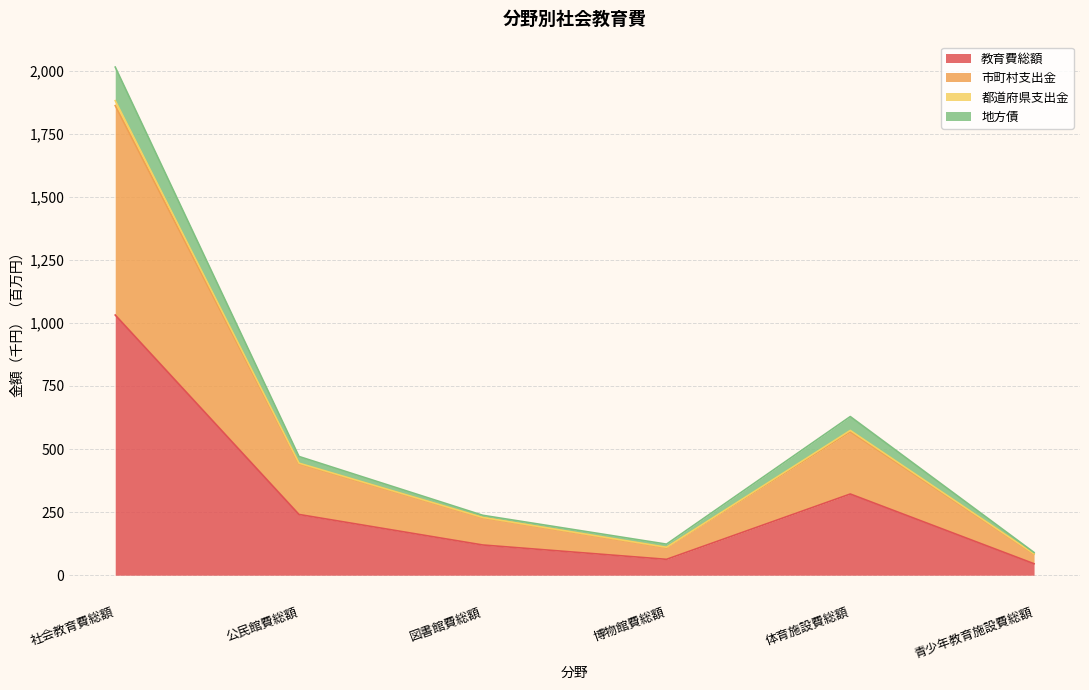

What is the total value across all series at 図書館費総額?

237.4